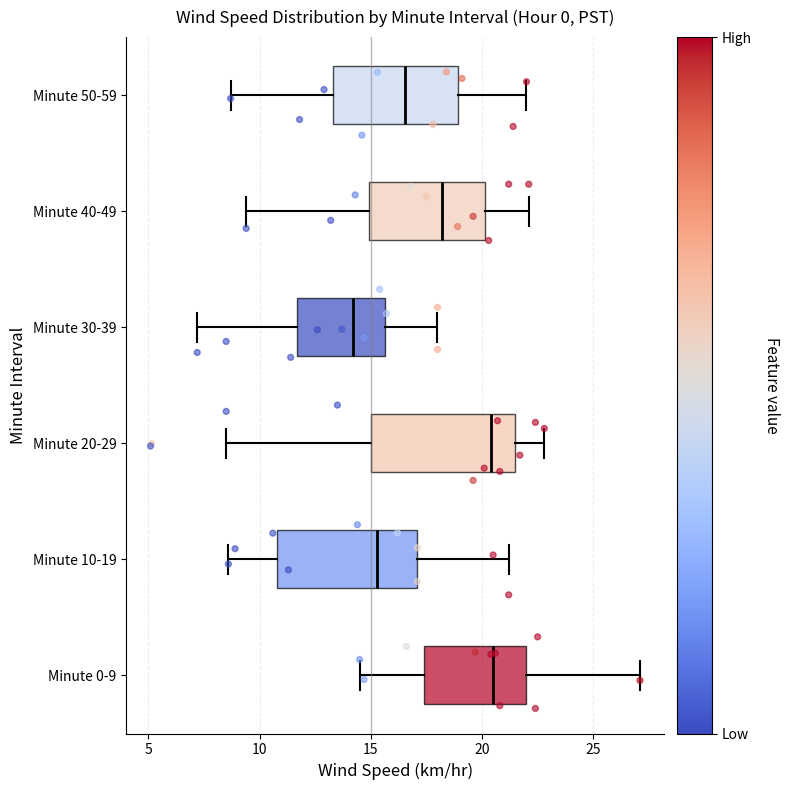

Reading bottom to top, read every box against the x-axis: the position of its median line, the range the box covers, and the ends of its whiskers. The values are not printed on the chart, so give them approximately, as read against the axis.

Minute 0-9: median 20.5, box 17.5 to 22.0, whiskers 14.5 to 27.0
Minute 10-19: median 15.5, box 11.0 to 17.0, whiskers 8.5 to 21.0
Minute 20-29: median 20.5, box 15.0 to 21.5, whiskers 8.5 to 23.0
Minute 30-39: median 14.0, box 11.5 to 15.5, whiskers 7.0 to 18.0
Minute 40-49: median 18.0, box 15.0 to 20.0, whiskers 9.5 to 22.0
Minute 50-59: median 16.5, box 13.5 to 19.0, whiskers 8.5 to 22.0